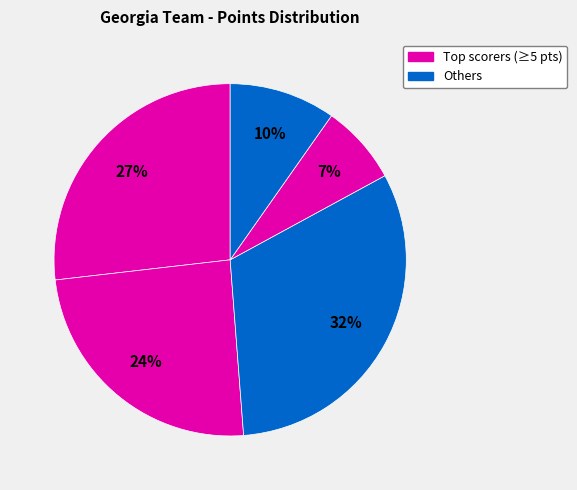

How many slices are in this pie chart?

5